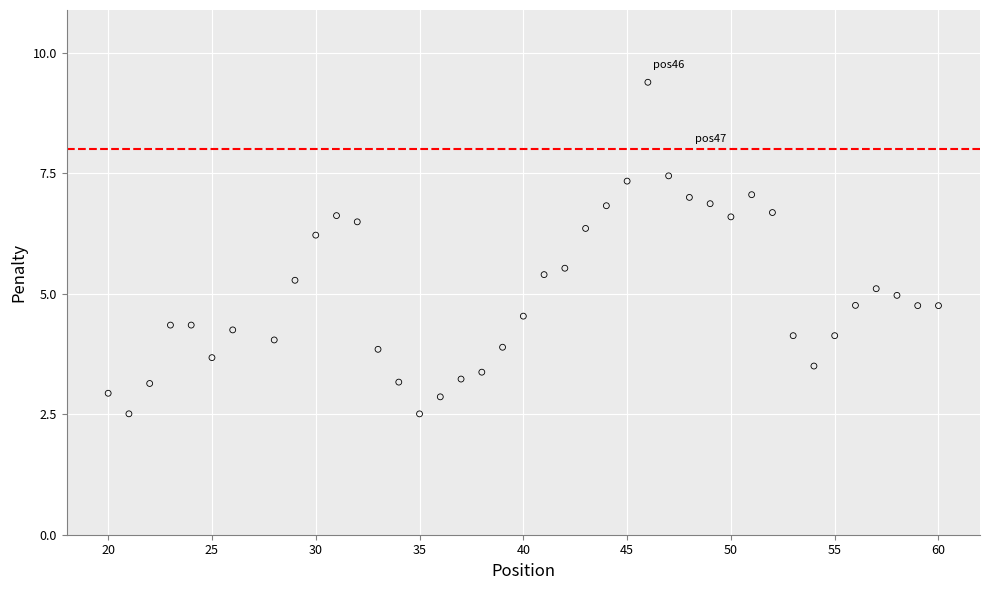

What is the range of Y values (max minus min)?

6.9